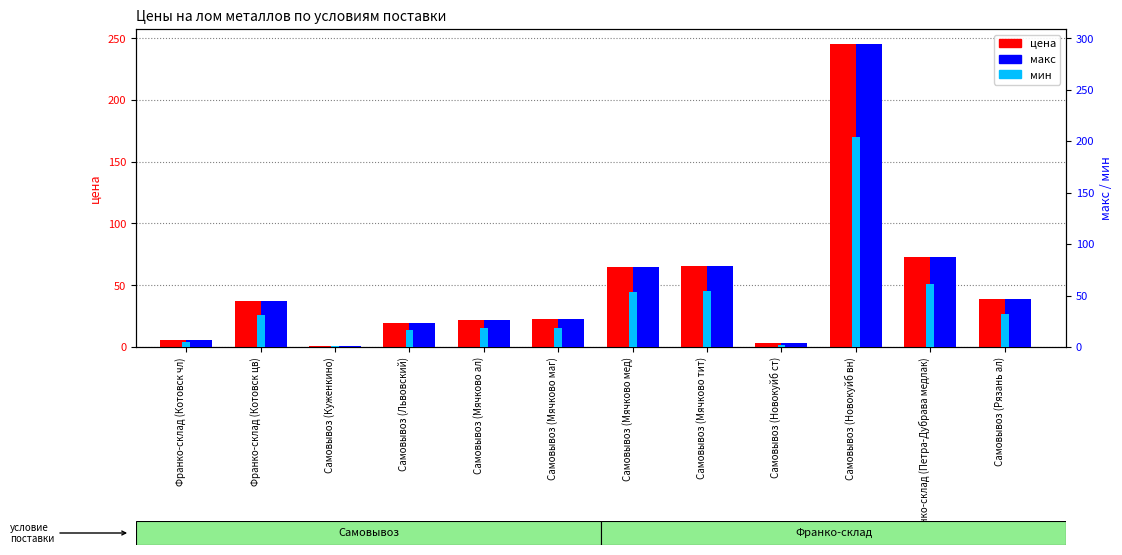

What is the sum of all макс values?

717.4